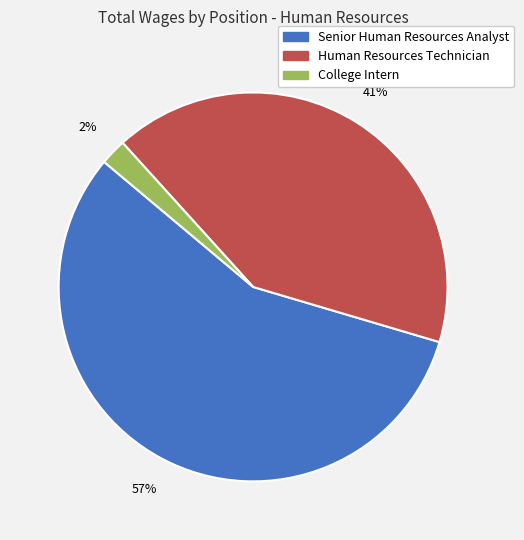

The College Intern slice represents 2% of the pie. True or false?

True